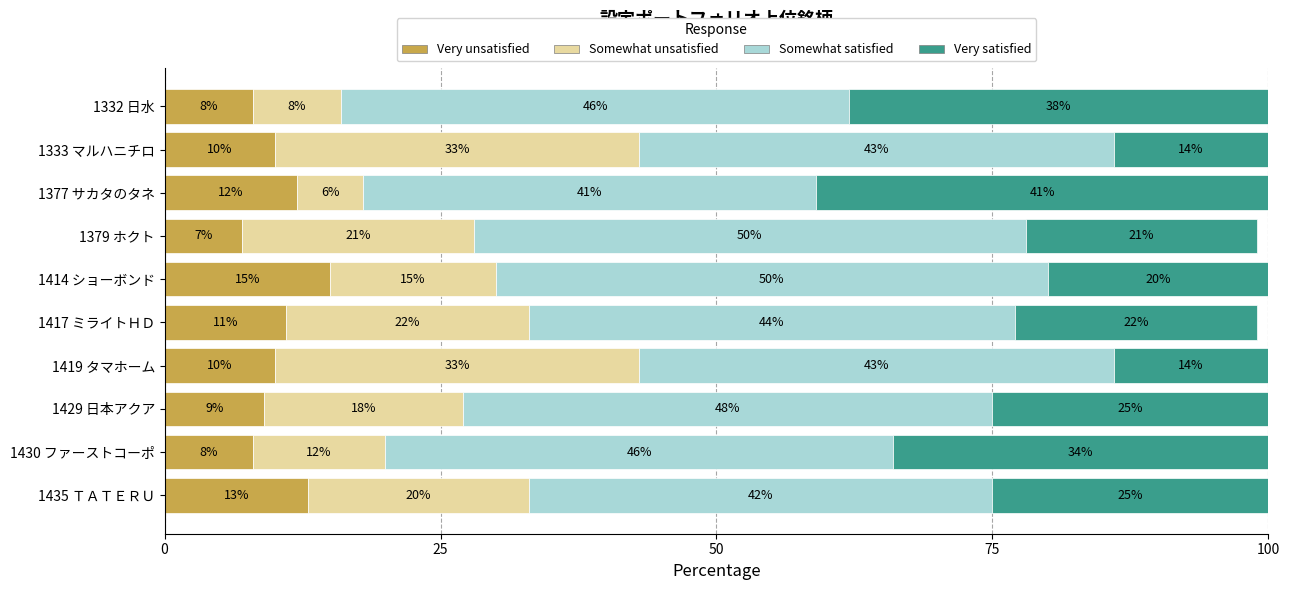

The Very unsatisfied series shows 12 at 1379 ホクト. True or false?

False